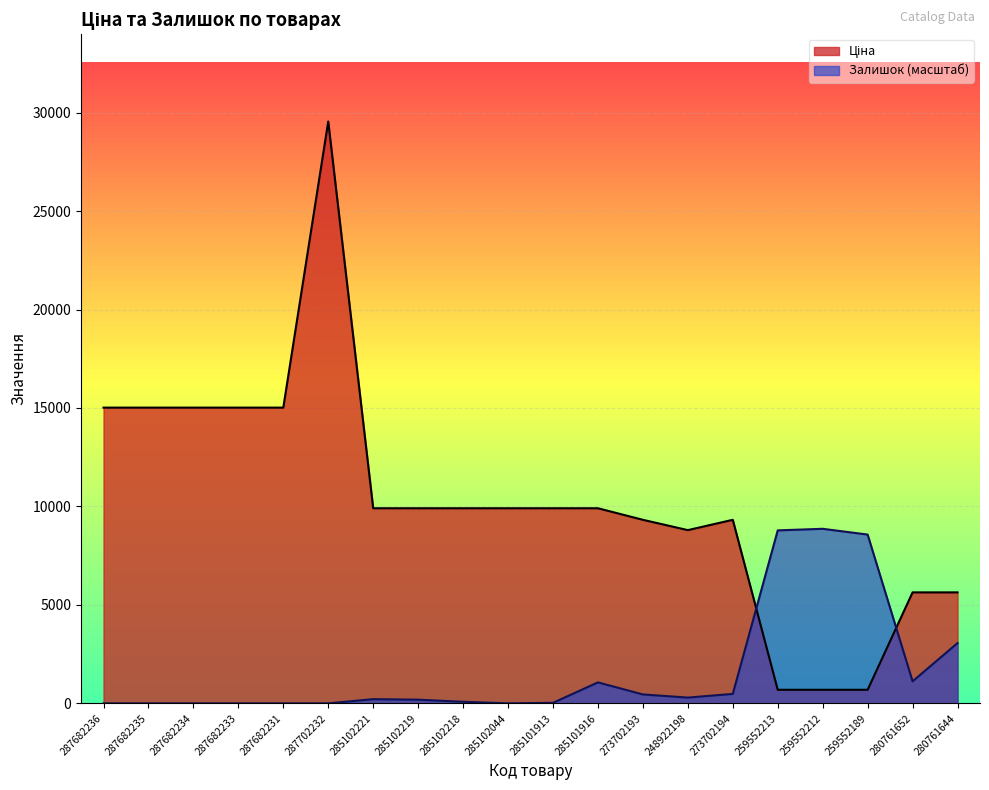

Reading left to right, transcribe all the data shown in this chart.

Ціна: 287682236=15019.2	287682235=15019.2	287682234=15019.2	287682233=15019.2	287682231=15019.2	287702232=29548.9	285102221=9908.5	285102219=9908.5	285102218=9908.5	285102044=9908.5	285101913=9908.5	285101916=9908.5	273702193=9321.4	248922198=8797.6	273702194=9321.4	259552213=689.1	259552212=689.1	259552189=689.1	280761652=5636.0	280761644=5636.0
Залишок: 287682236=0.0	287682235=0.0	287682234=0.0	287682233=0.0	287682231=0.0	287702232=0.0	285102221=213.0	285102219=186.3	285102218=79.9	285102044=0.0	285101913=26.6	285101916=1064.8	273702193=452.6	248922198=292.8	273702194=479.2	259552213=8784.8	259552212=8864.7	259552189=8571.9	280761652=1118.1	280761644=3061.4